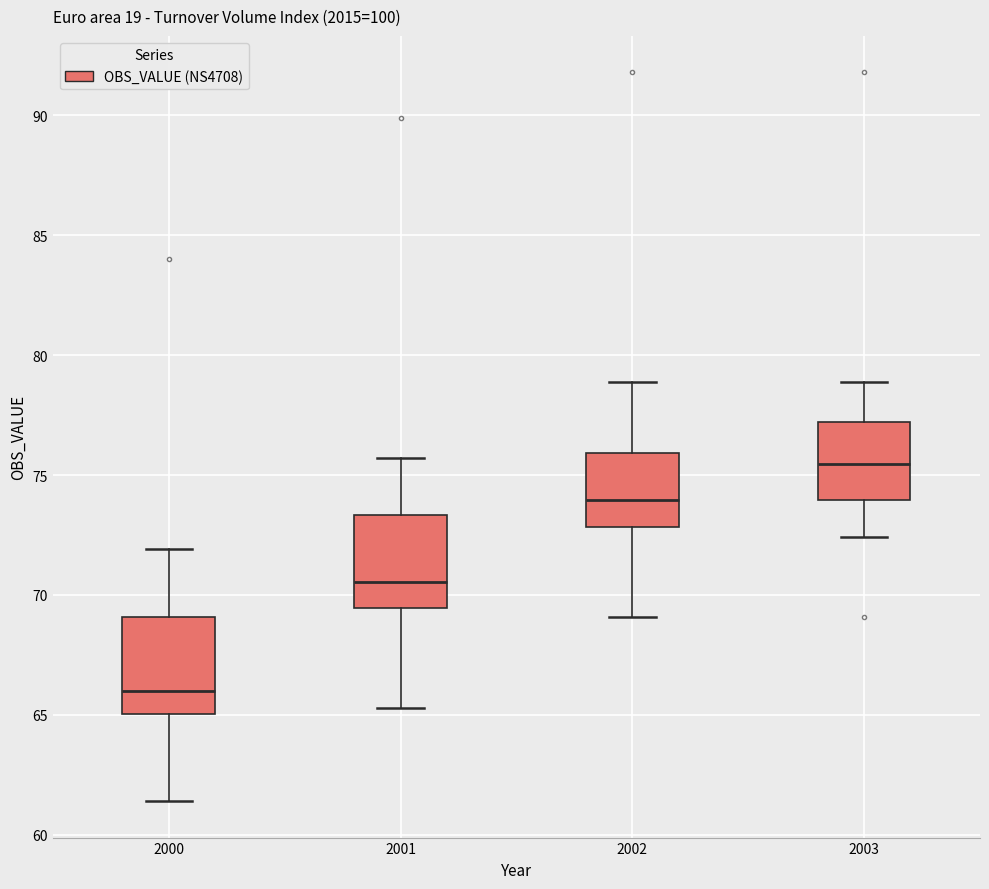

Which box's median line is the highest?

2003